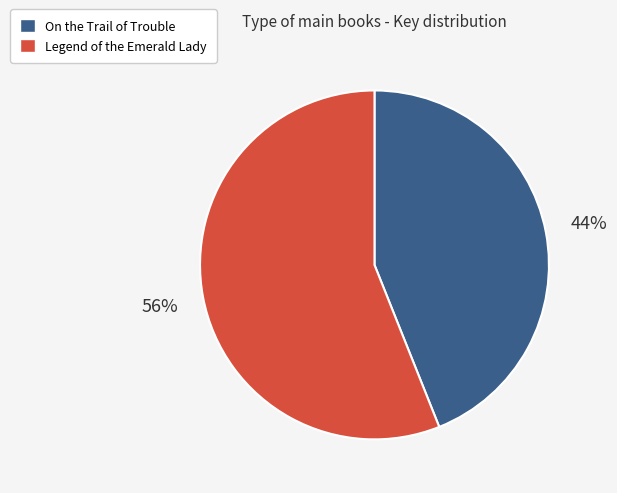

Count the number of slices in the pie.

2